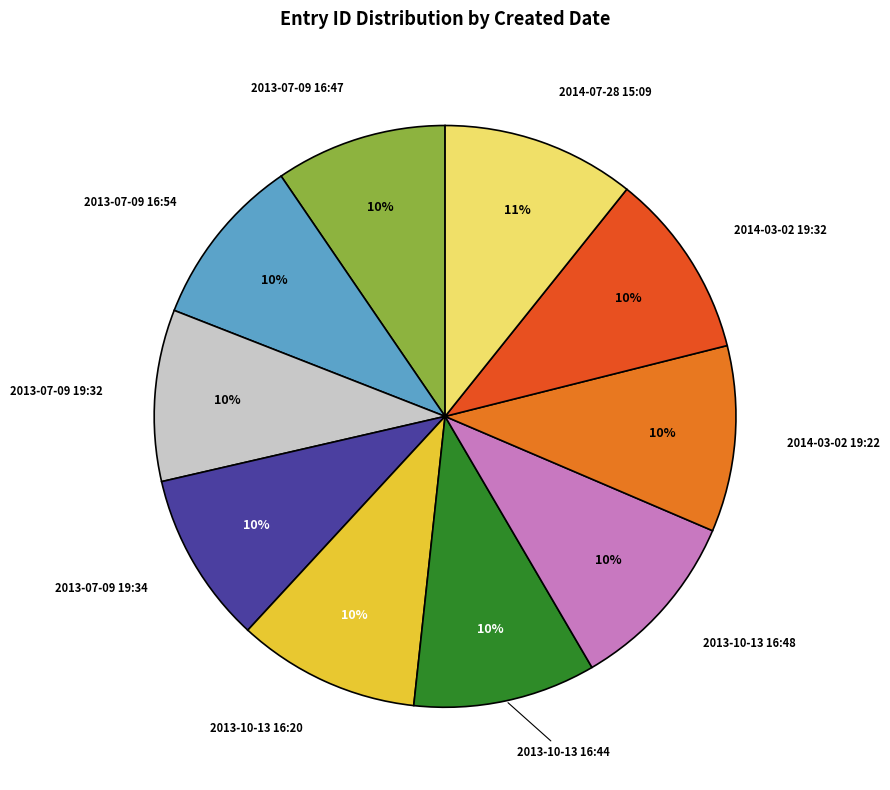

True or false: 2014-03-02 19:32 accounts for 16% of the total.

False